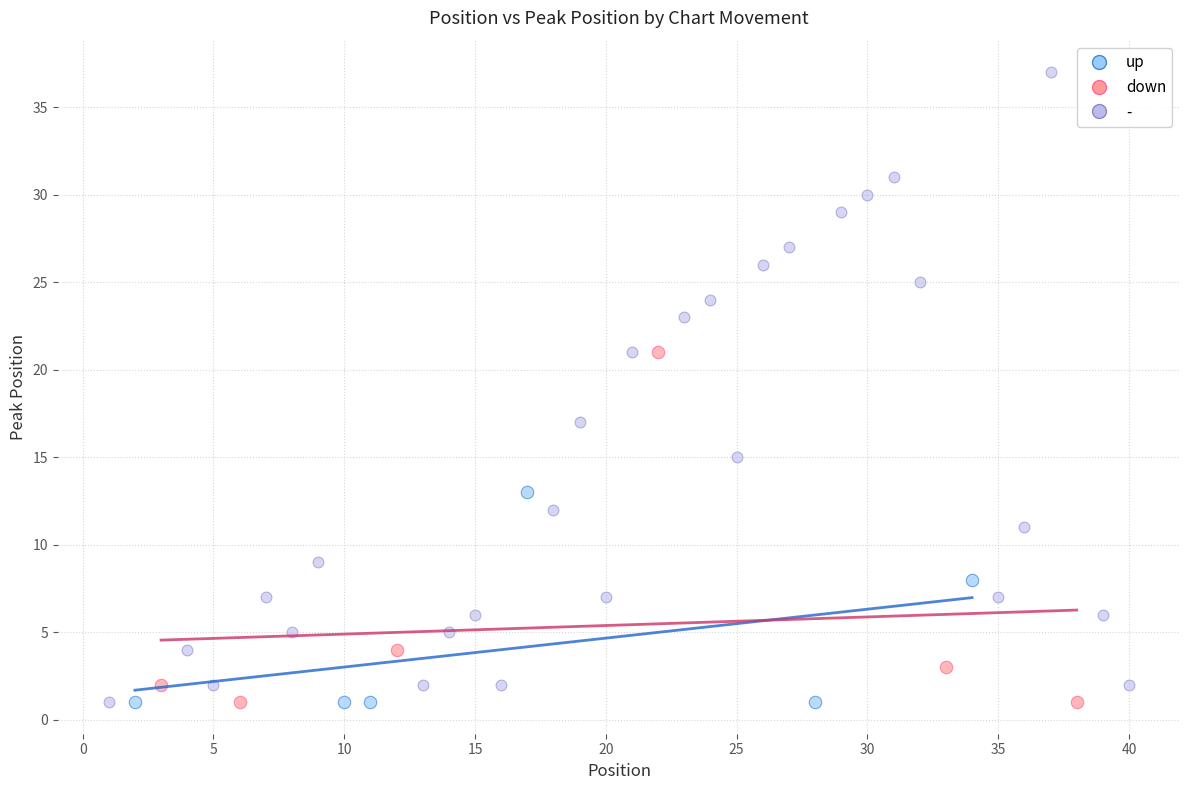

What are all the series names shown in the legend?

up, down, -